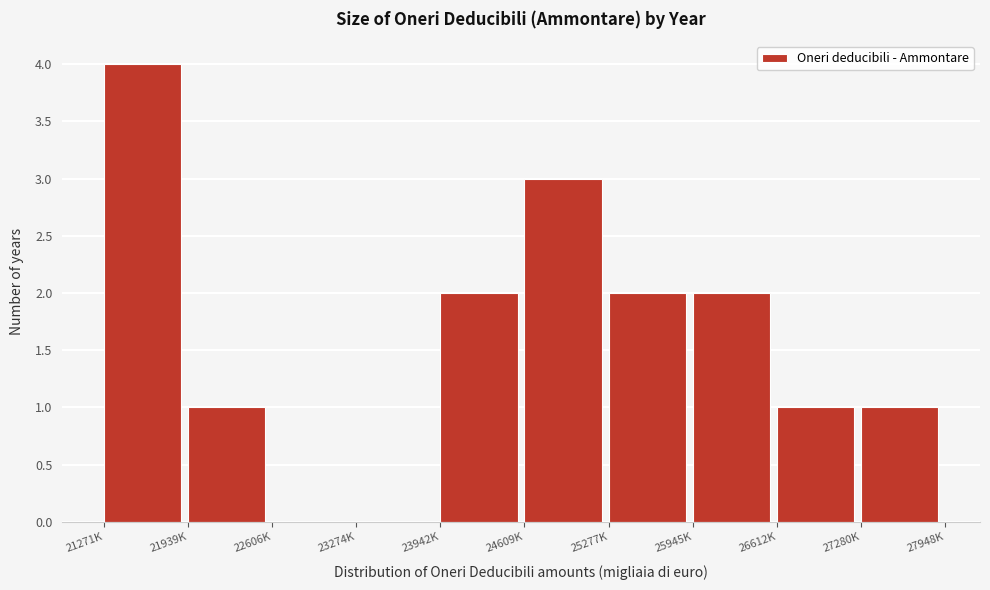

Reading left to right, extract all data points from this chart.

21271K=4	21939K=1	22606K=0	23274K=0	23942K=2	24609K=3	25277K=2	25945K=2	26612K=1	27280K=1